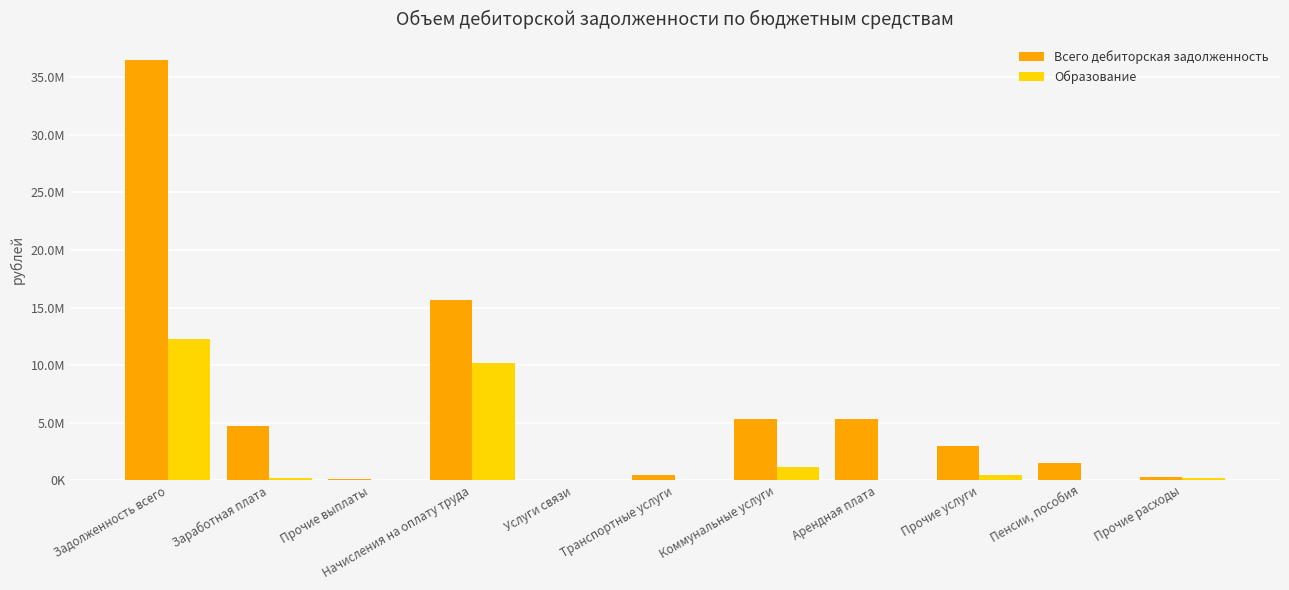

What is the label of the 2nd bar from the right?

Пенсии, пособия